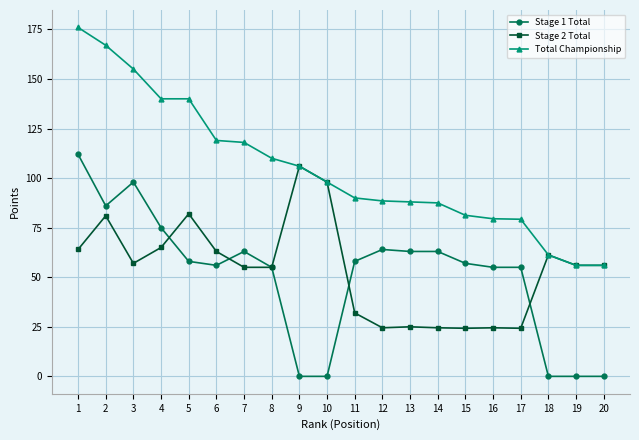

At how many categories does at least one series exceed 50?

20